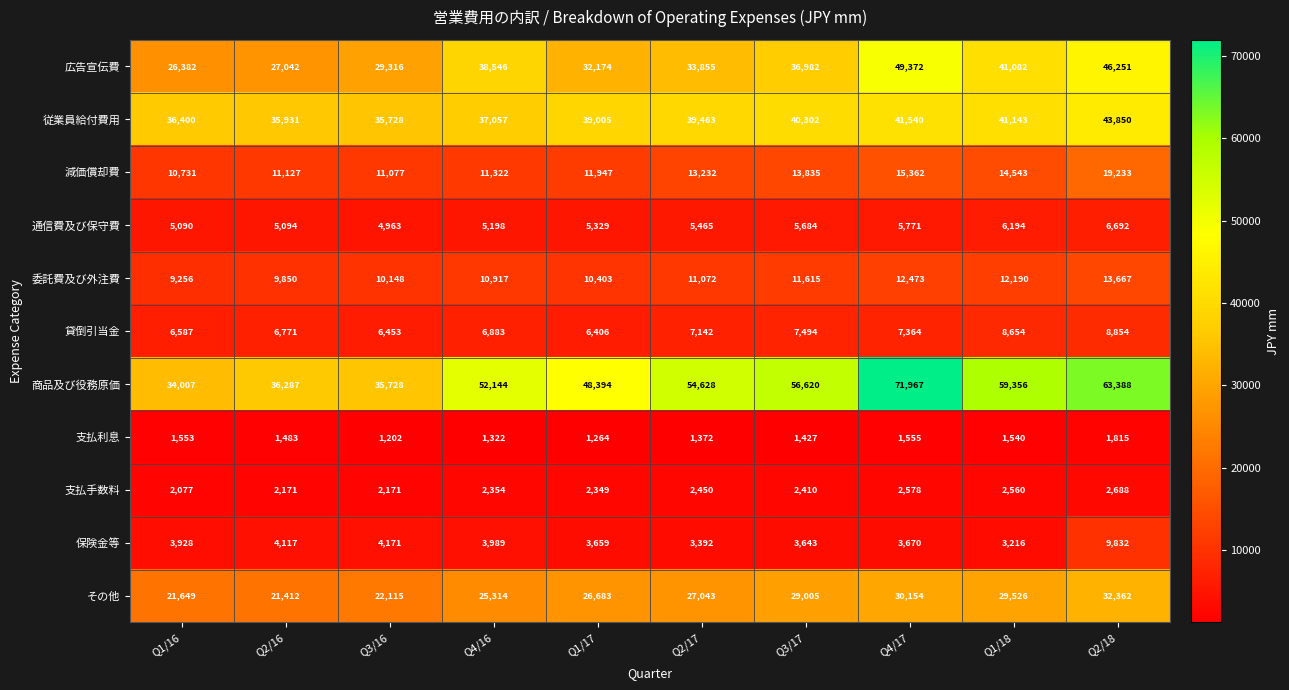

List the series in order of their peak value, highest first.

商品及び役務原価, 広告宣伝費, 従業員給付費用, その他, 減価償却費, 委託費及び外注費, 保険金等, 貸倒引当金, 通信費及び保守費, 支払手数料, 支払利息